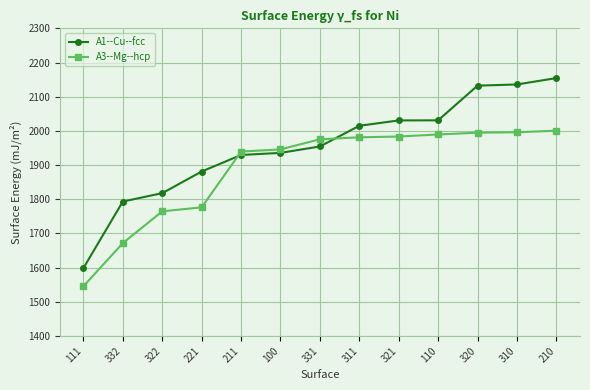

What is the sum of all A1--Cu--fcc values?

25409.4